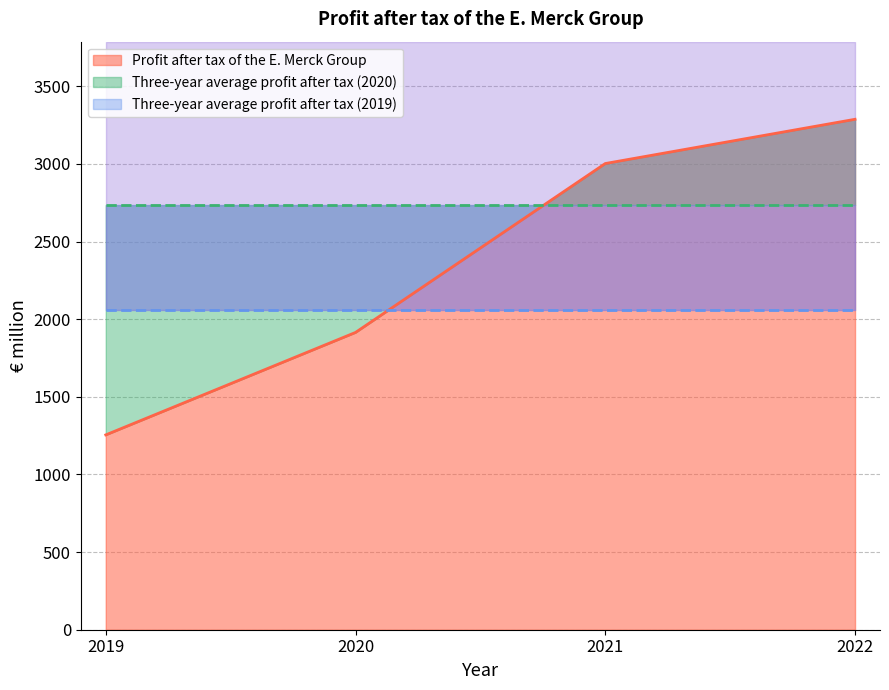

How many lines are shown in the chart?

3